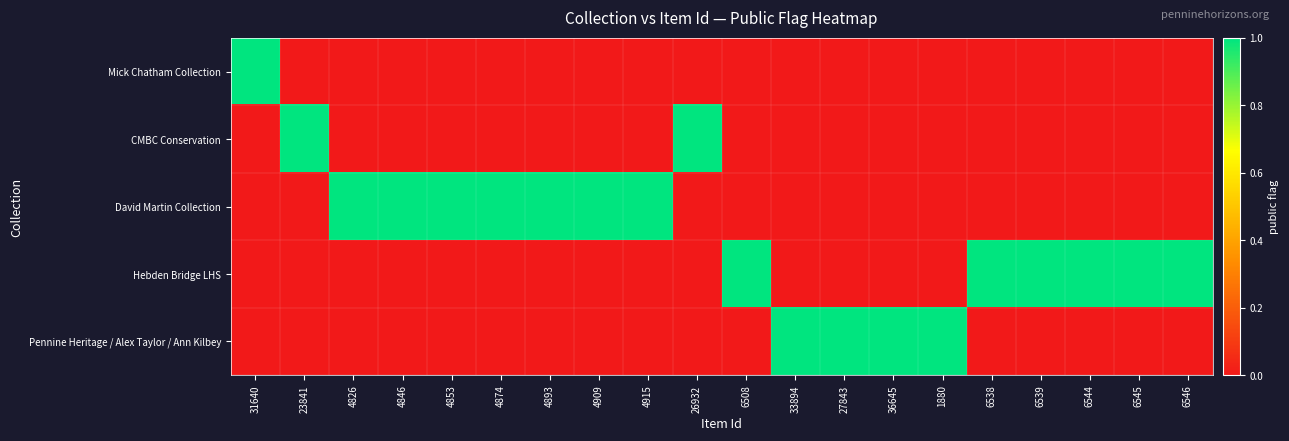

Rank the series by their average value, from highest to lowest.

David Martin Collection, Hebden Bridge LHS, Pennine Heritage / Alex Taylor / Ann Kilbey, CMBC Conservation, Mick Chatham Collection